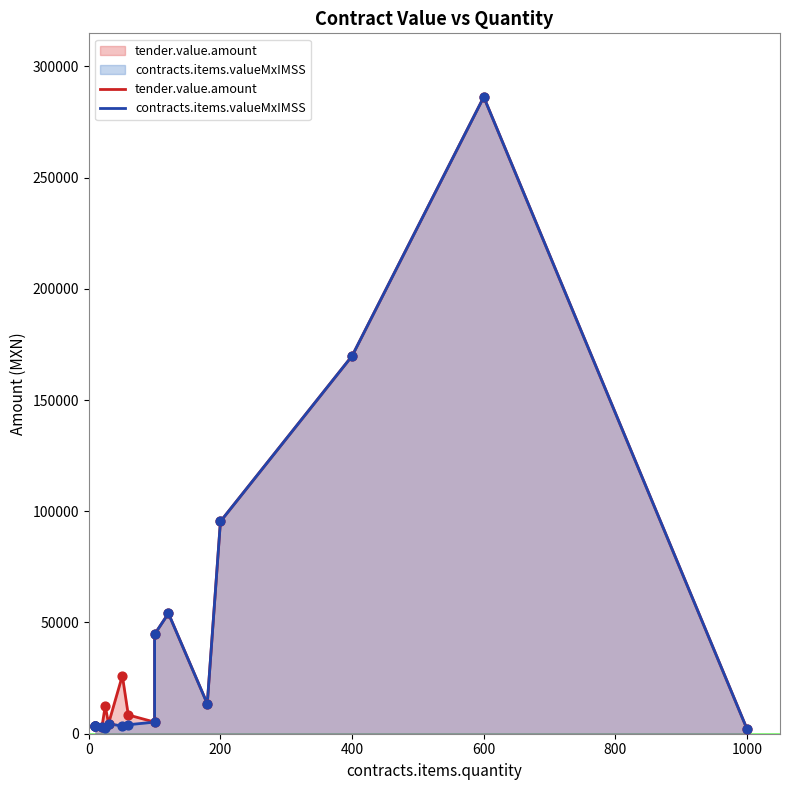

Which series reaches the minimum Y coordinate?

tender.value.amount